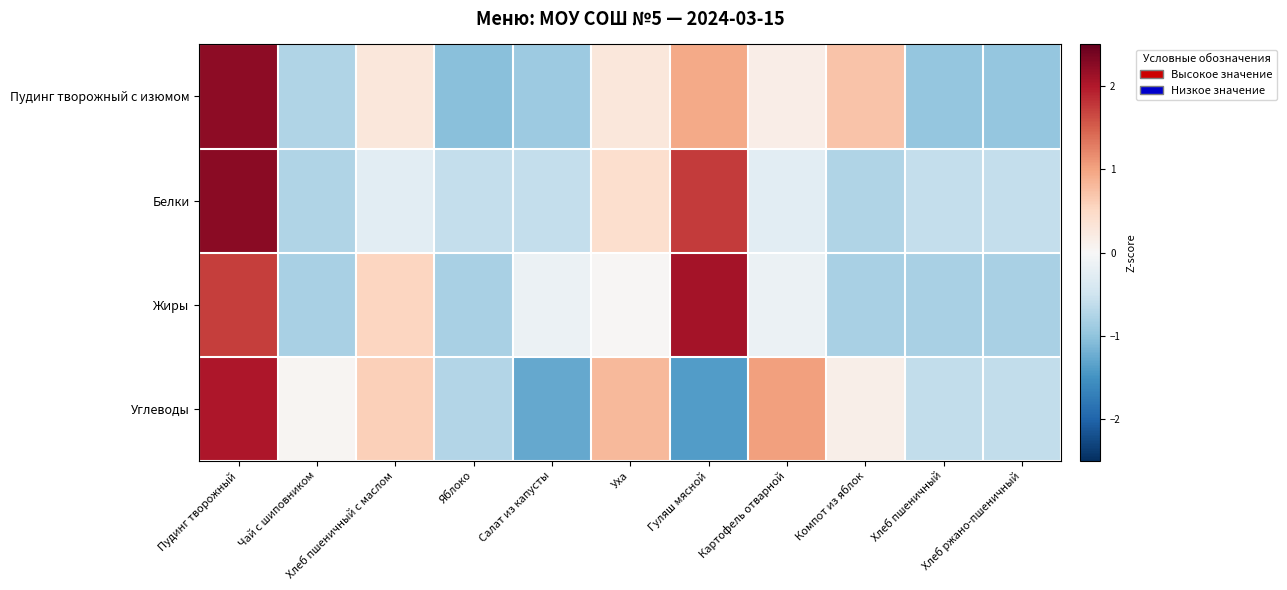

Which series has the largest range (max minus min)?

Углеводы